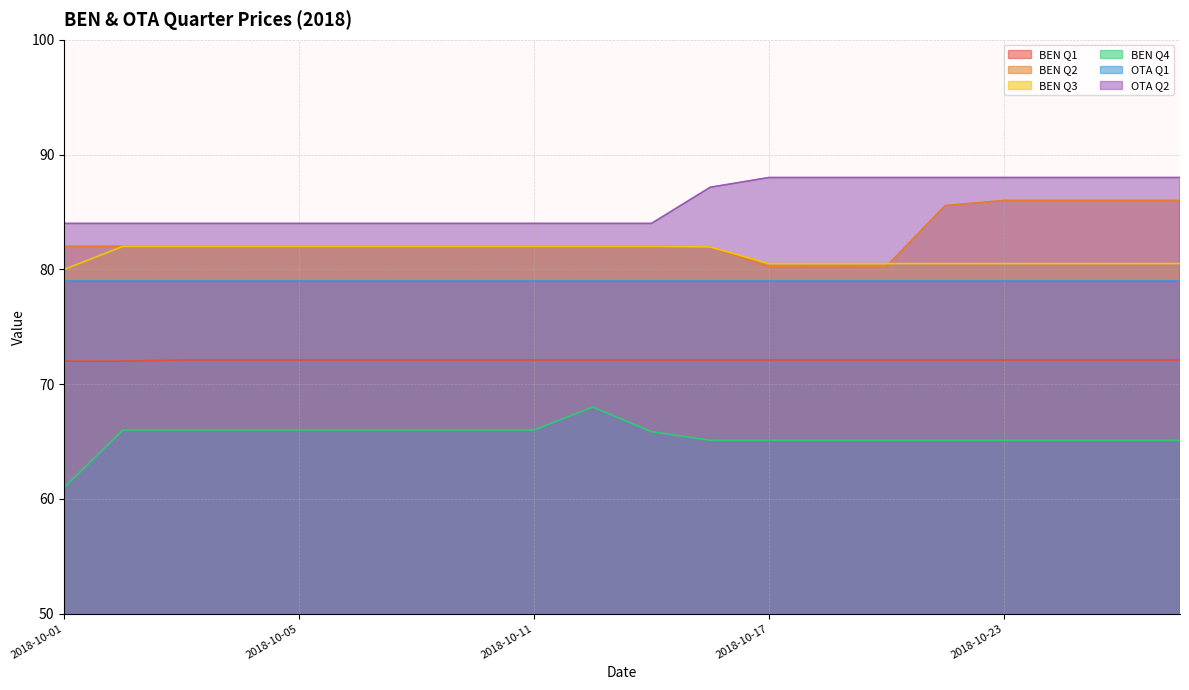

The BEN Q1 series shows 30.4 at 2018-10-22. True or false?

False